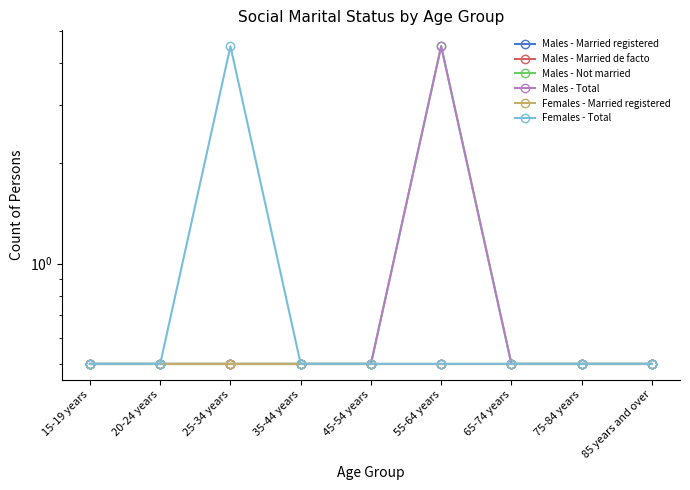

How many categories are shown in the chart?

9